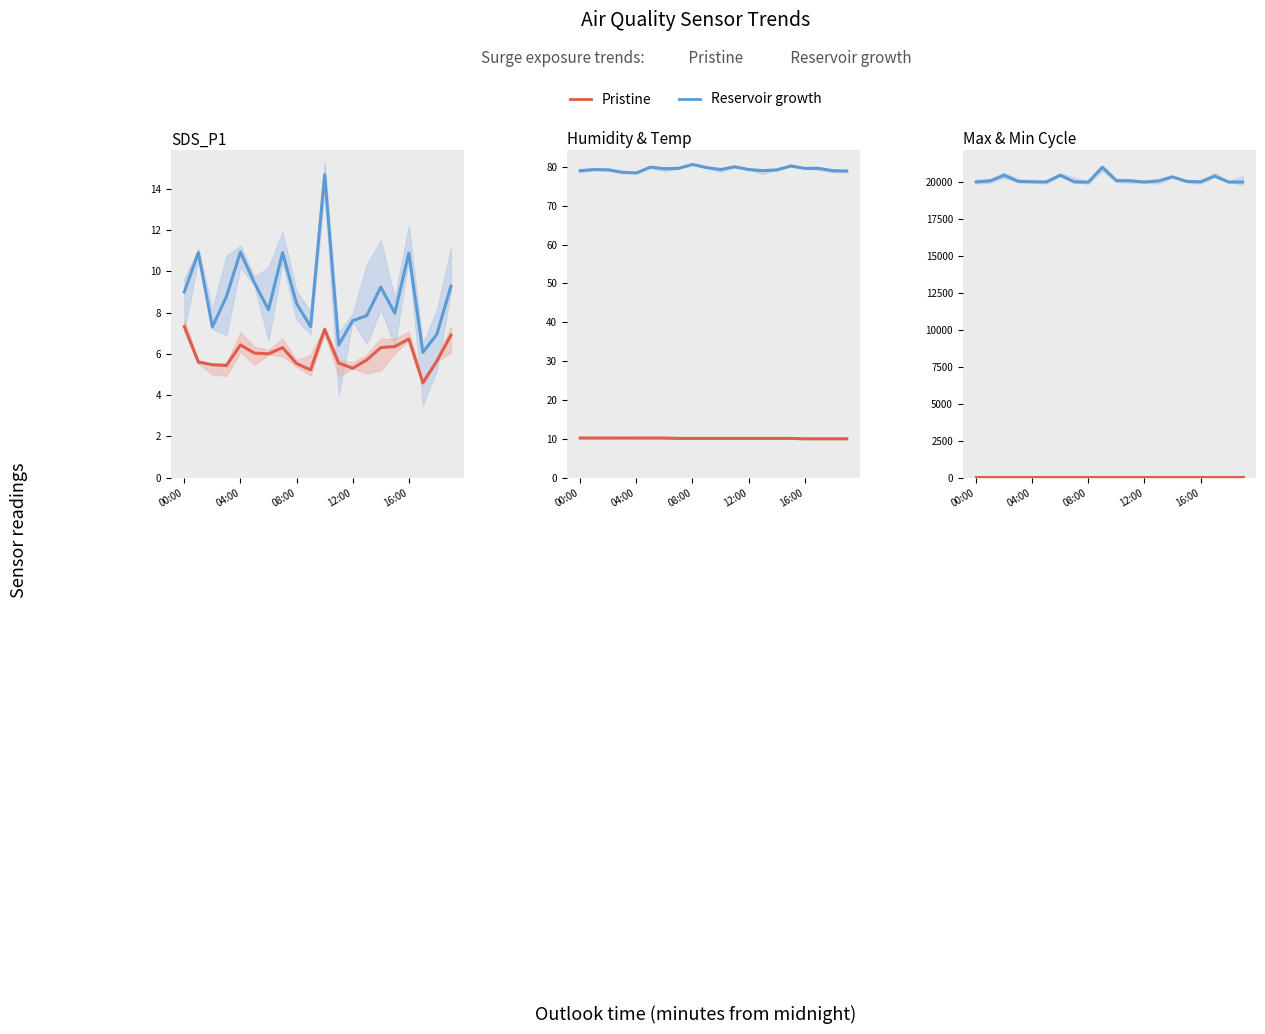

Reading right to left, transcribe all the data shown in this chart.

SDS_P1 (Pristine): 9.3	7.0	6.1	10.9	8.0	9.2	7.8	7.6	6.4	14.7	7.3	8.4	10.9	8.1	9.4	10.9	8.8	7.3	10.9	9.0
SDS_P2: 6.9	5.7	4.6	6.7	6.3	6.3	5.7	5.3	5.5	7.2	5.2	5.5	6.3	6.0	6.0	6.4	5.4	5.5	5.6	7.3
Humidity: 78.9	79.0	79.6	79.6	80.2	79.2	79.0	79.3	80.0	79.3	79.8	80.6	79.6	79.5	79.9	78.4	78.6	79.2	79.3	79.0
Temperature: 10.0	10.0	10.0	10.0	10.1	10.1	10.1	10.1	10.1	10.1	10.1	10.1	10.1	10.2	10.2	10.2	10.2	10.2	10.2	10.2
Max_cycle: 20028.0	20028.0	20432.0	20043.0	20067.0	20379.0	20108.0	20027.0	20111.0	20118.0	21029.0	20025.0	20035.0	20491.0	20036.0	20039.0	20075.0	20491.0	20106.0	20034.0
Min_cycle: 29.0	29.0	29.0	29.0	29.0	29.0	29.0	29.0	29.0	29.0	29.0	29.0	29.0	29.0	29.0	29.0	29.0	29.0	29.0	29.0